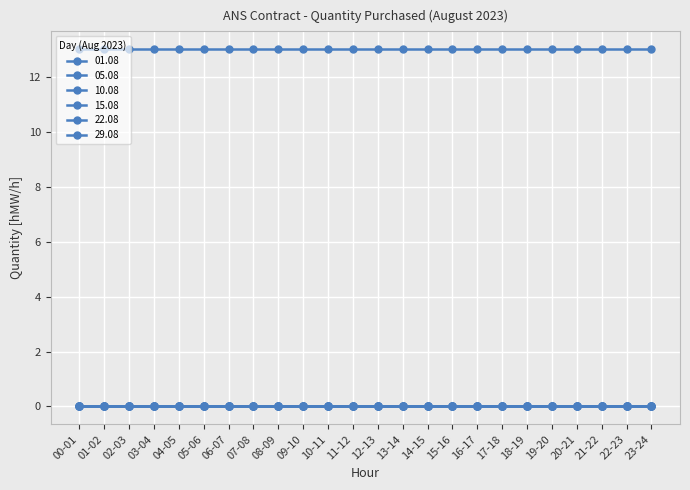

At which category is the sum across all series the highest?

00-01